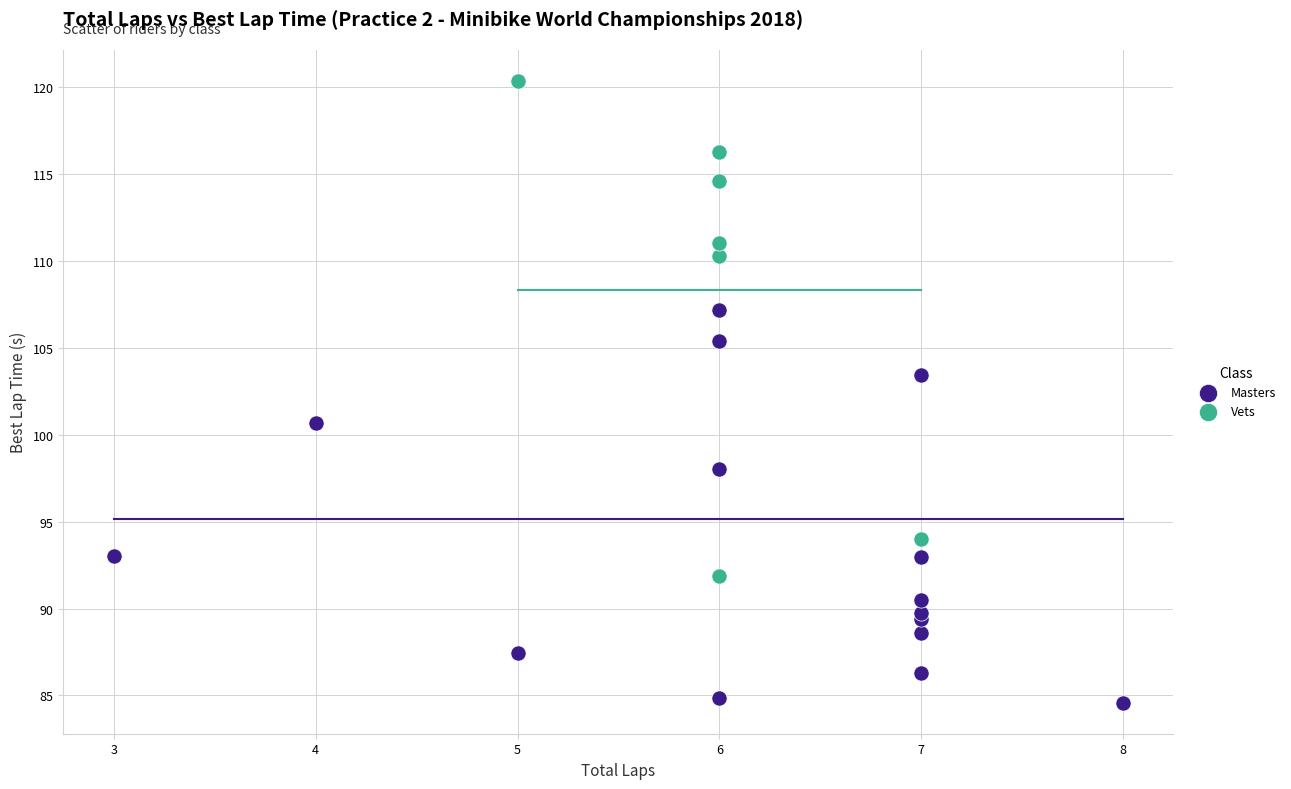

Which series contains the lowest Y value?

Masters